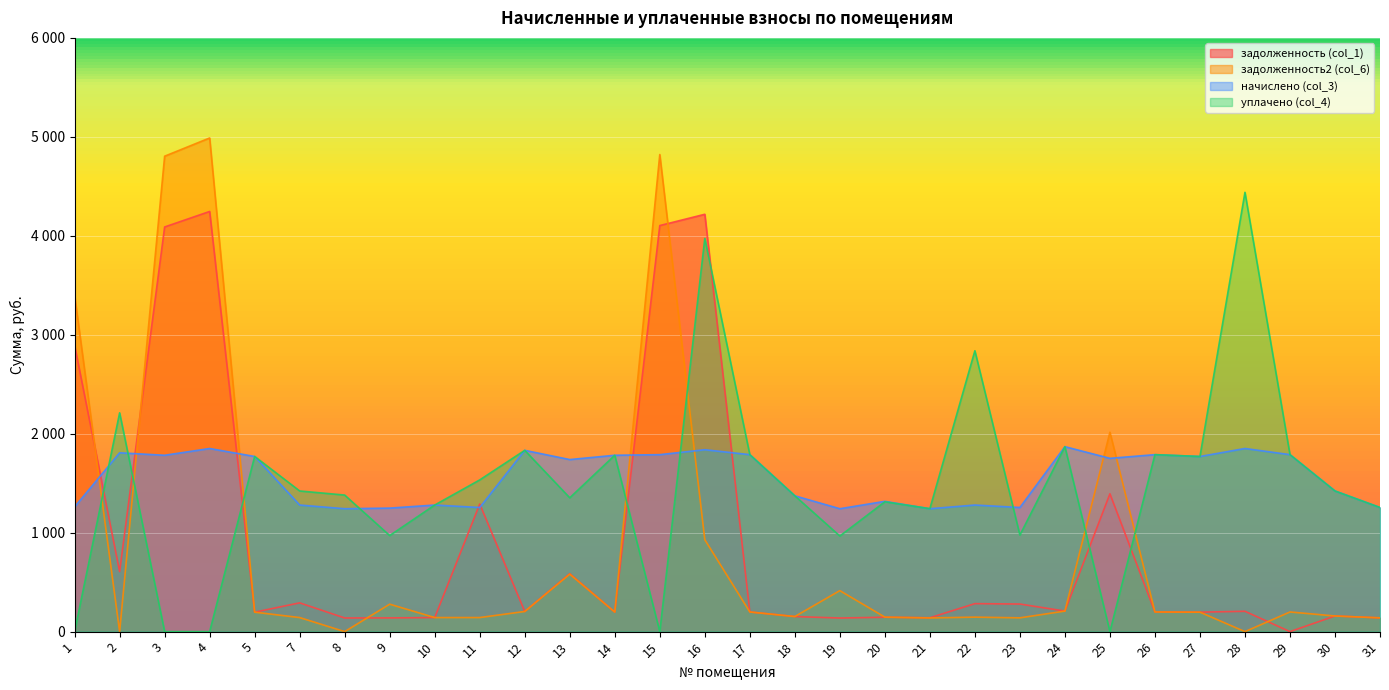

True or false: уплачено (col_4) and задолженность2 (col_6) cross at least once.

True